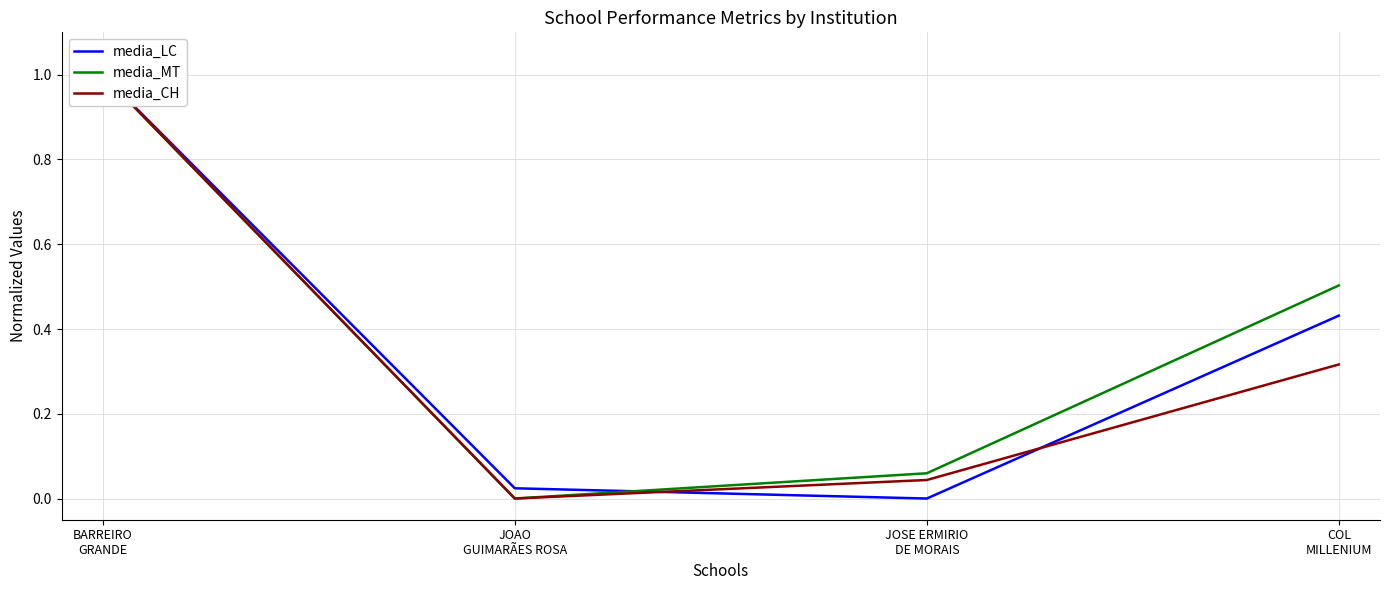

What value does the media_MT series have at BARREIRO
GRANDE?

1.0